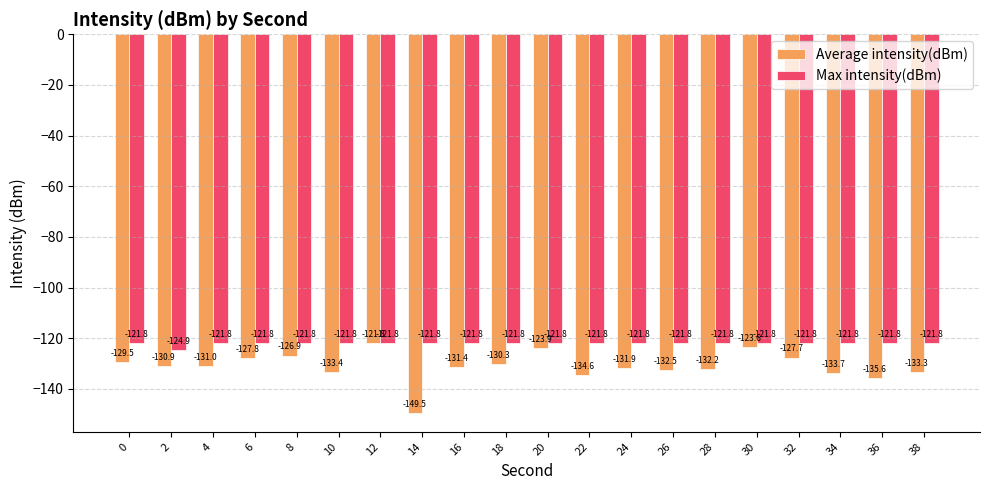

List the series in order of their overall mean, lowest first.

Average intensity(dBm), Max intensity(dBm)